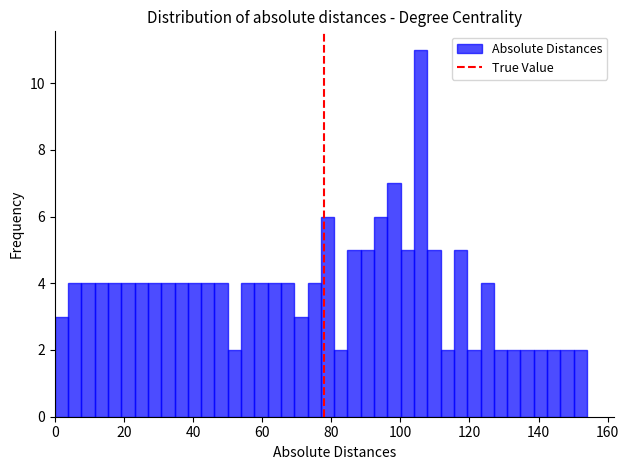

Around what value on the x-axis is the tallest bar? Give the approximate position of its centre, as read against the axis.

106